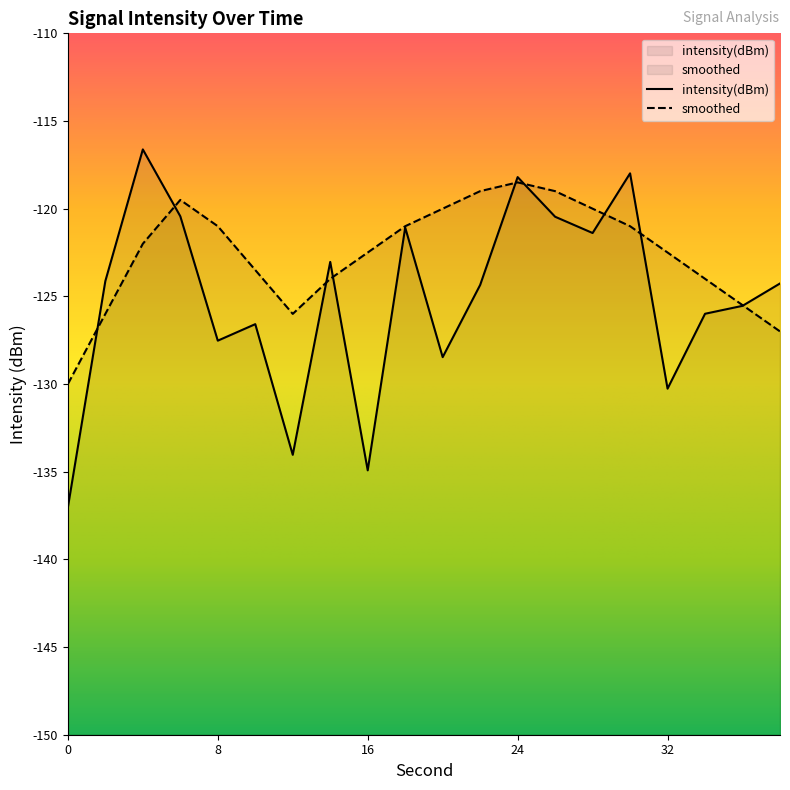

List the series in order of their overall mean, lowest first.

intensity(dBm), smoothed